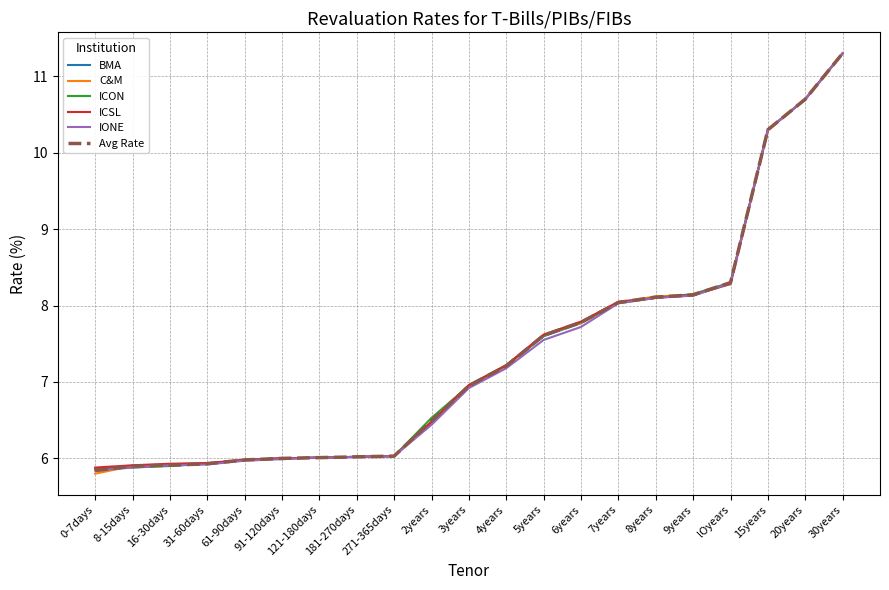

Which label corresponds to the largest value in the chart?

30years